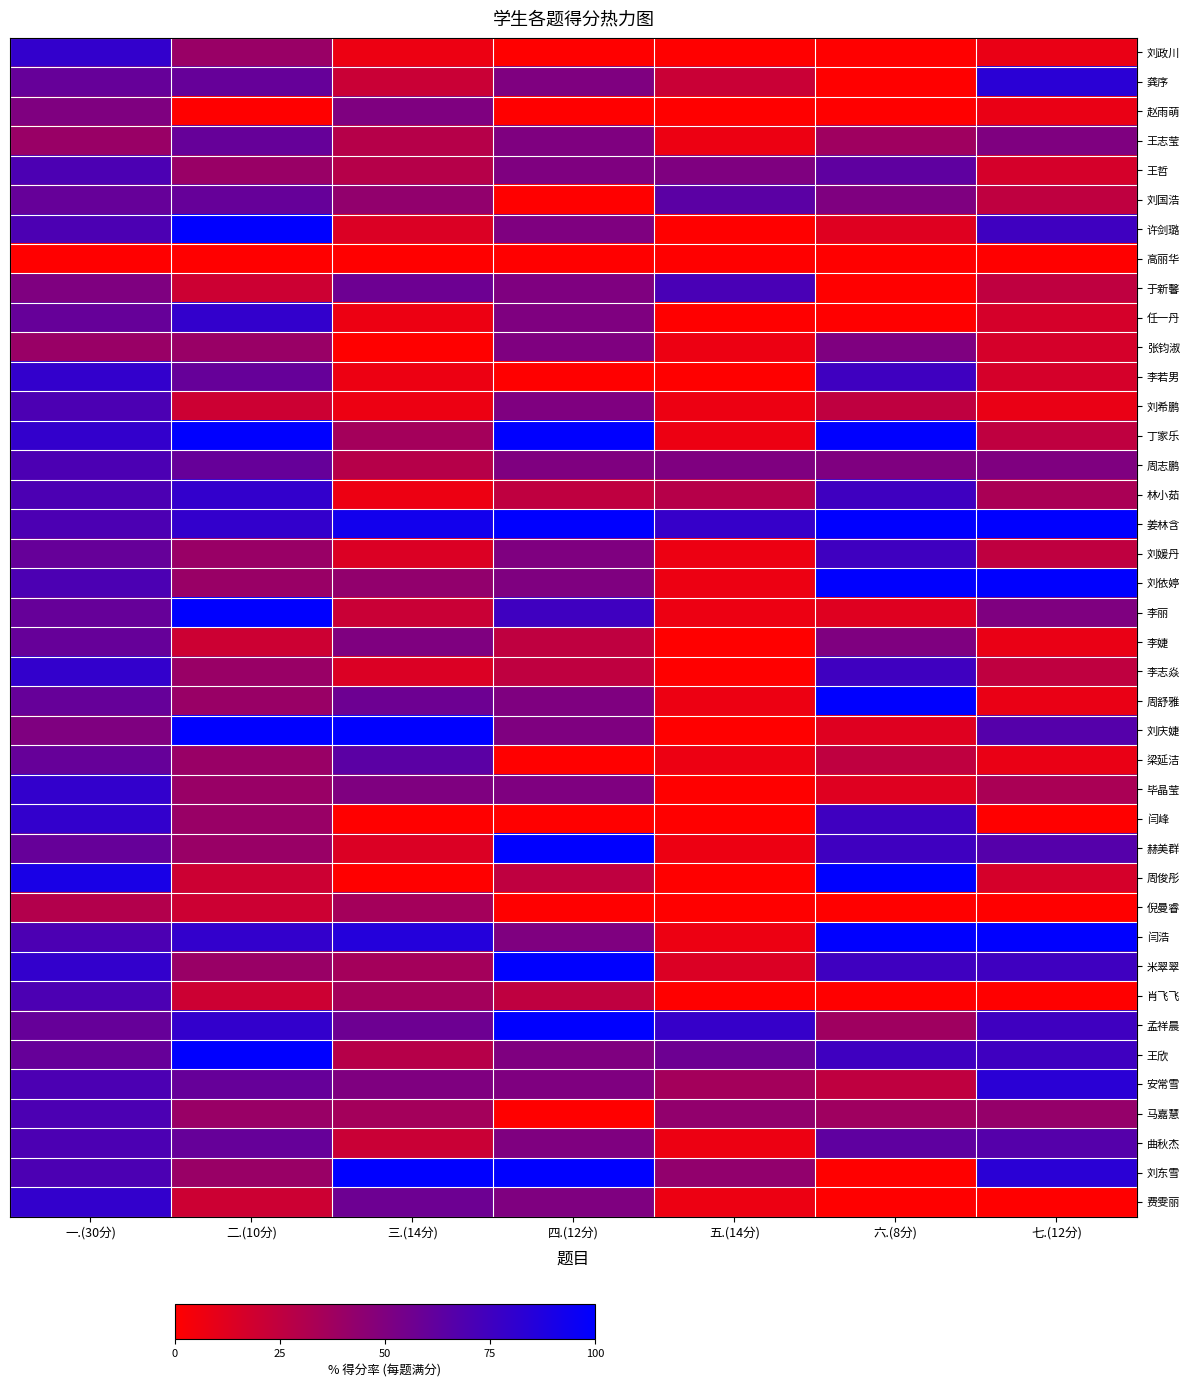

Which category has the lowest value across all series?

四.(12分)